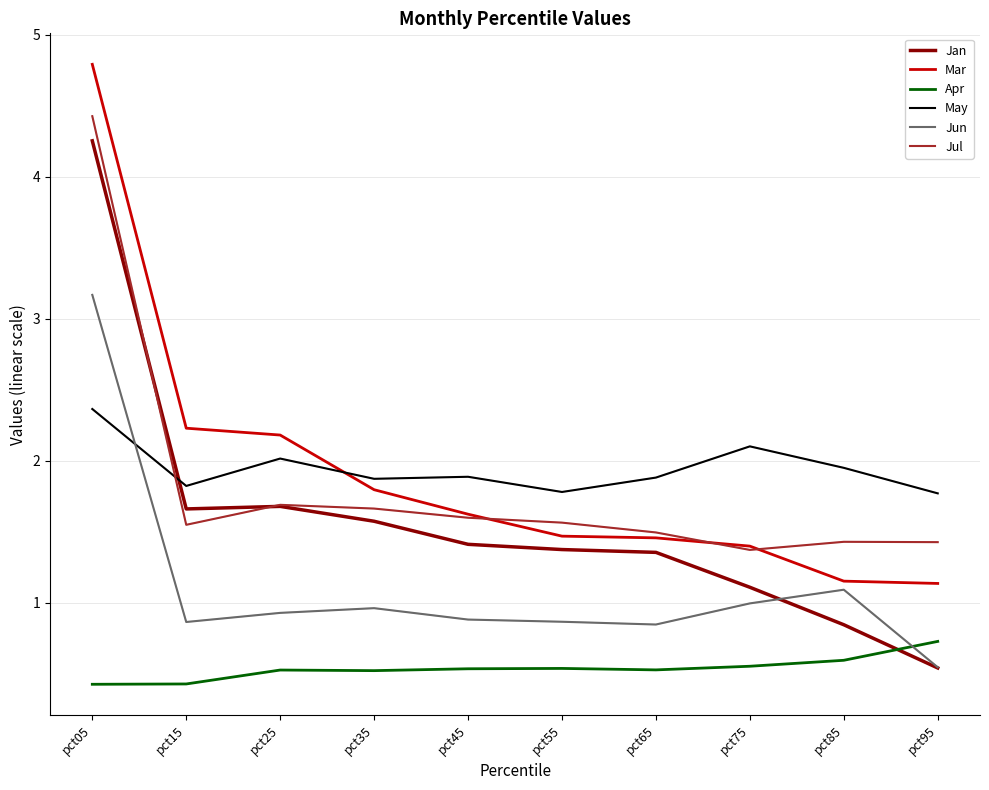

How many distinct data groups are displayed?

6